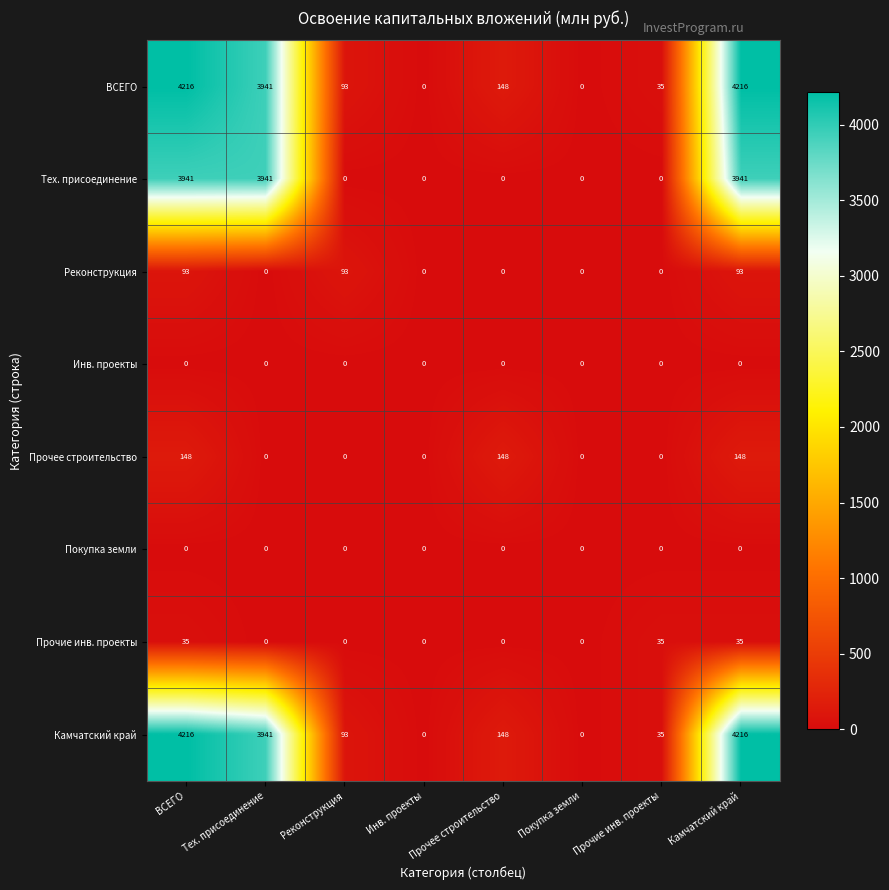

The Покупка земли series shows 0 at Прочие инв. проекты. True or false?

True